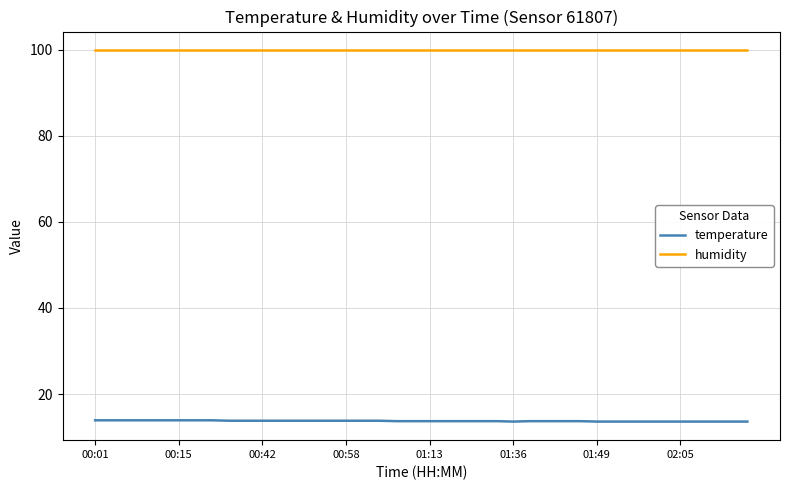

True or false: temperature and humidity intersect in this chart.

False